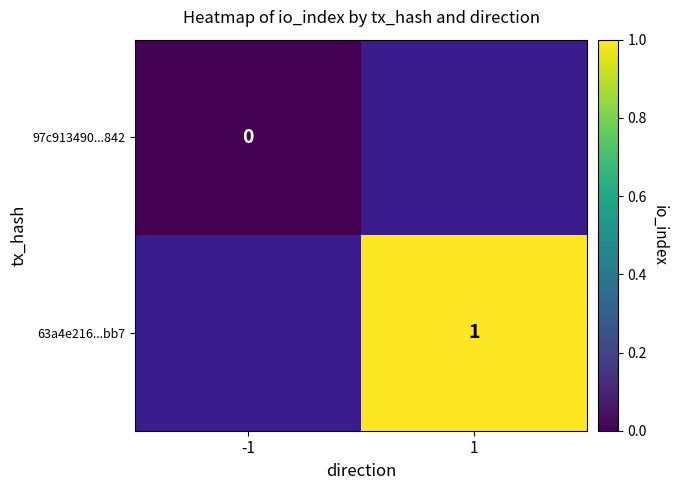

Between -1 and 1, which is larger?

1